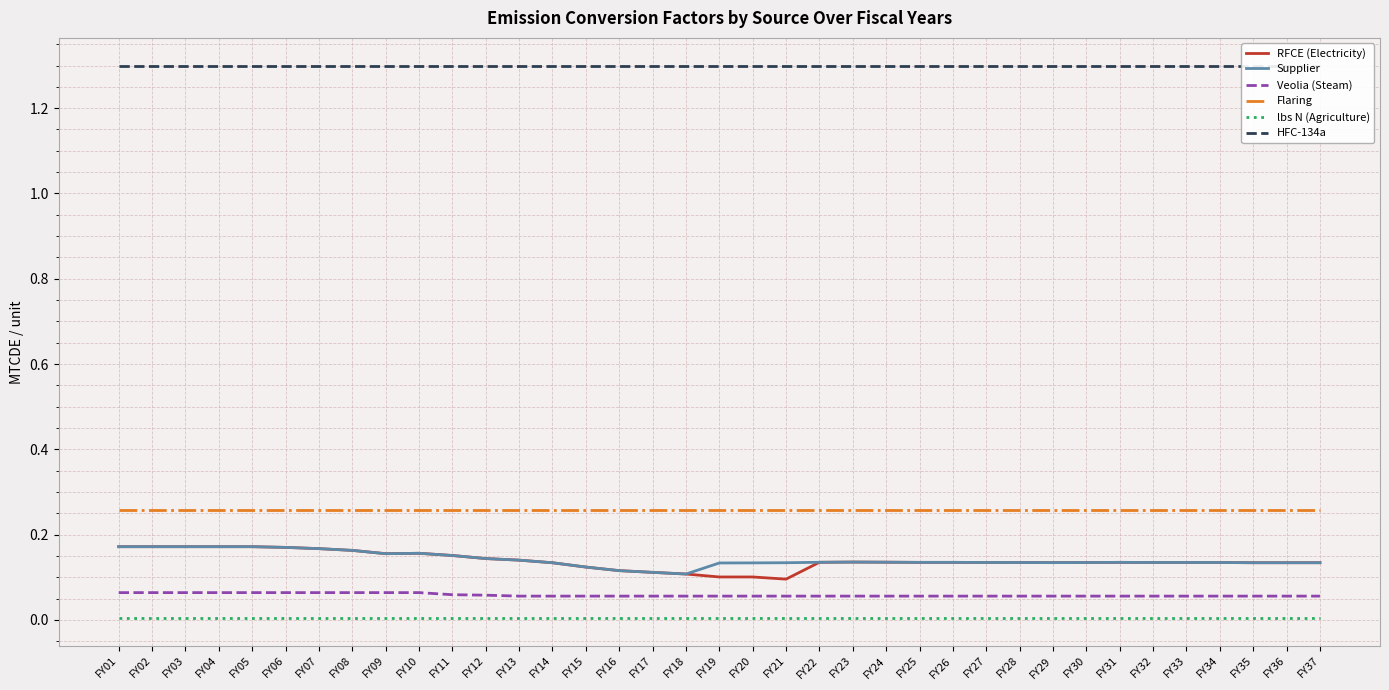

Rank the series by their maximum value, from highest to lowest.

HFC-134a, Flaring, RFCE (Electricity), Supplier, Veolia (Steam), lbs N (Agriculture)